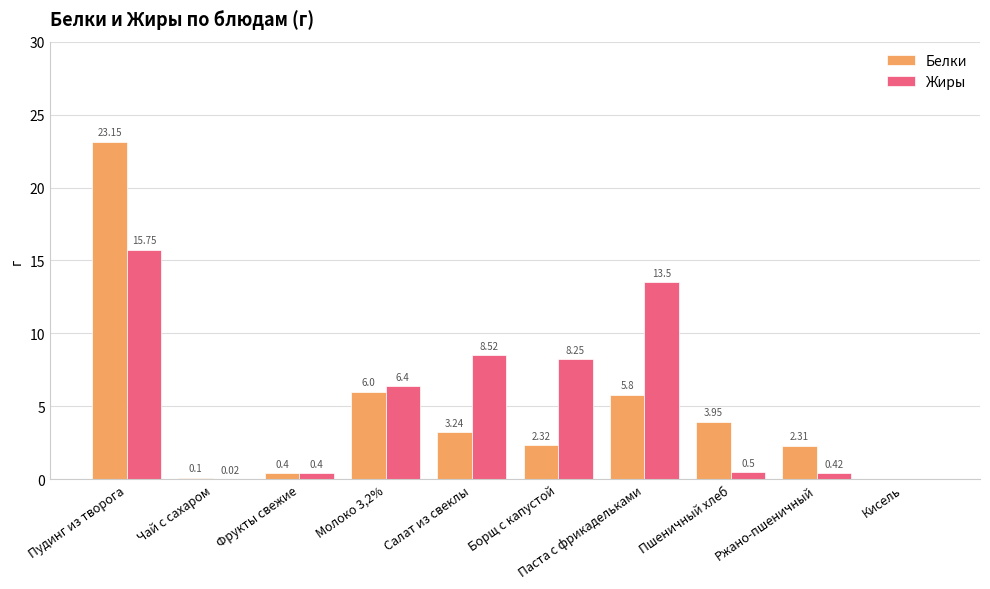

At which category is the sum across all series the highest?

Пудинг из творога